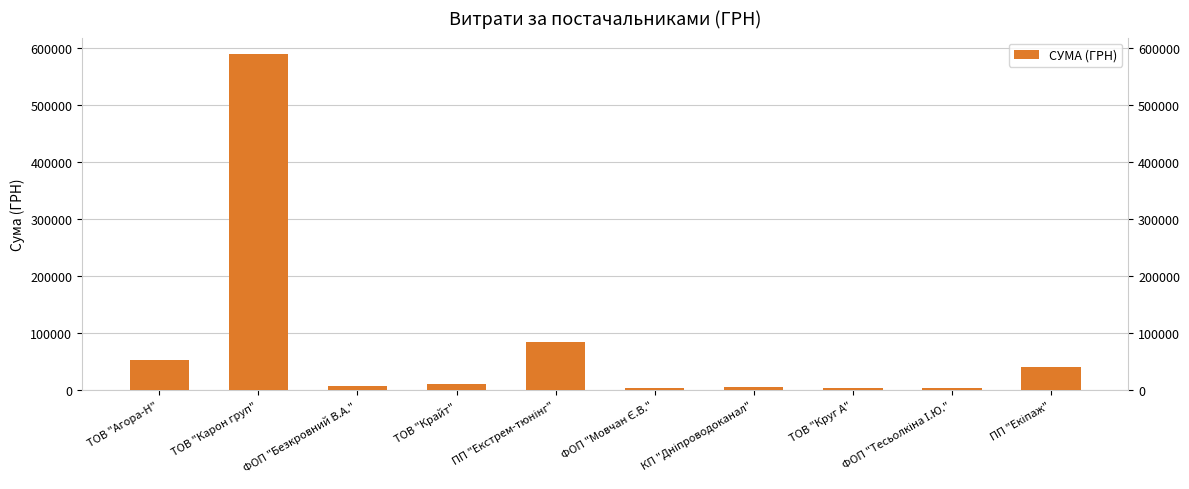

What value does the data have at ТОВ "Карон груп"?

589293.8